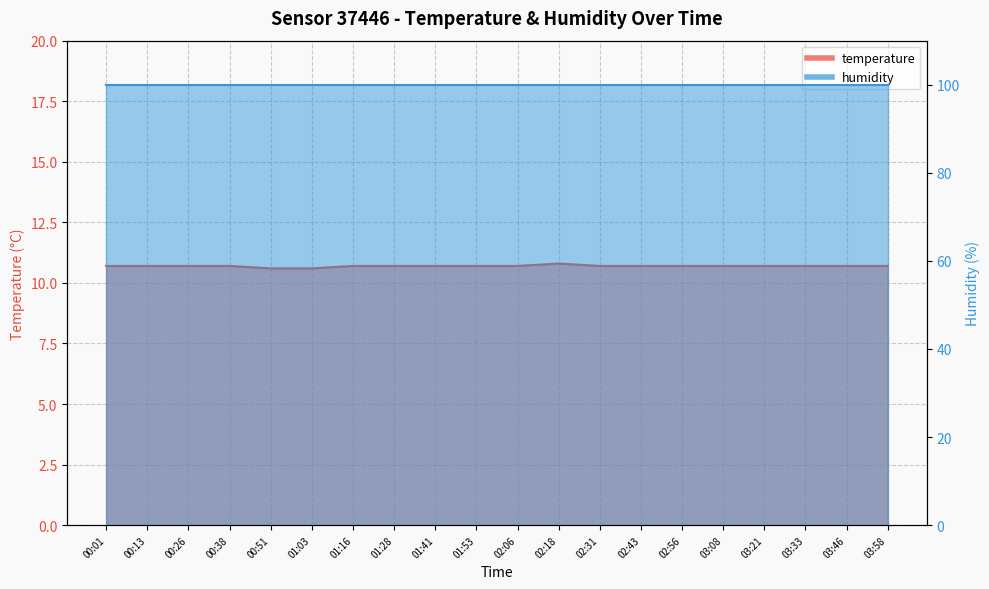

Between 02:43 and 02:18, which is larger?

02:18